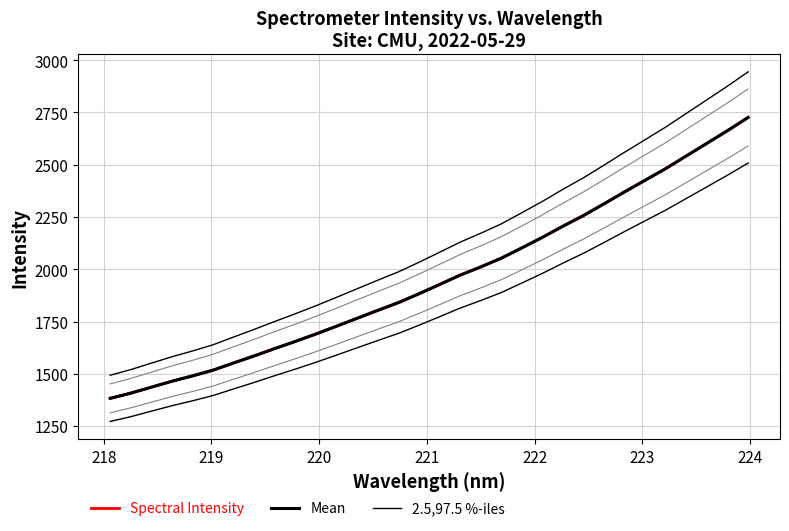

True or false: 2.5,97.5 %-iles has more than 0 interior local peaks.

False